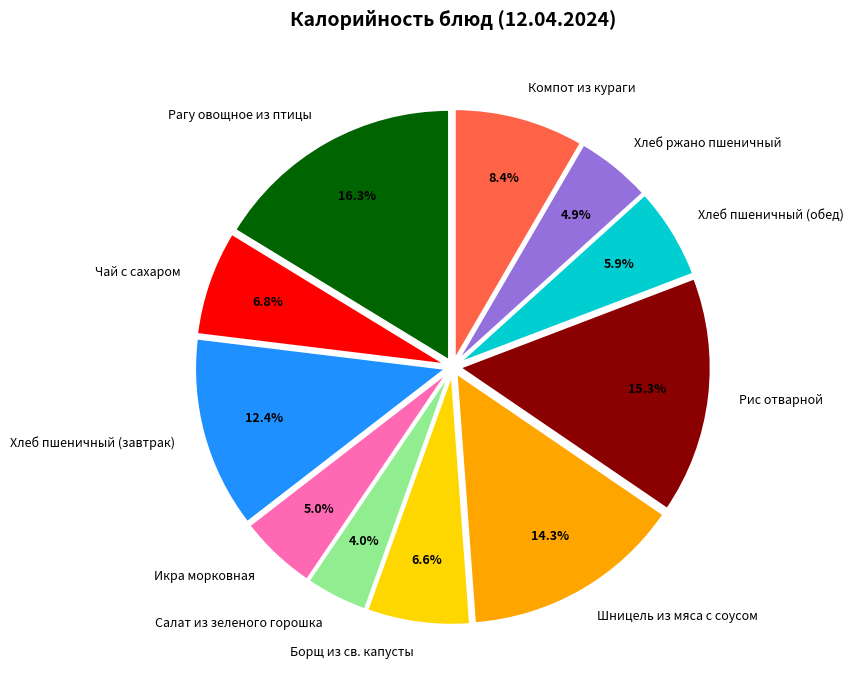

Is the sum of Компот из кураги and Хлеб пшеничный (завтрак) greater than half?

No